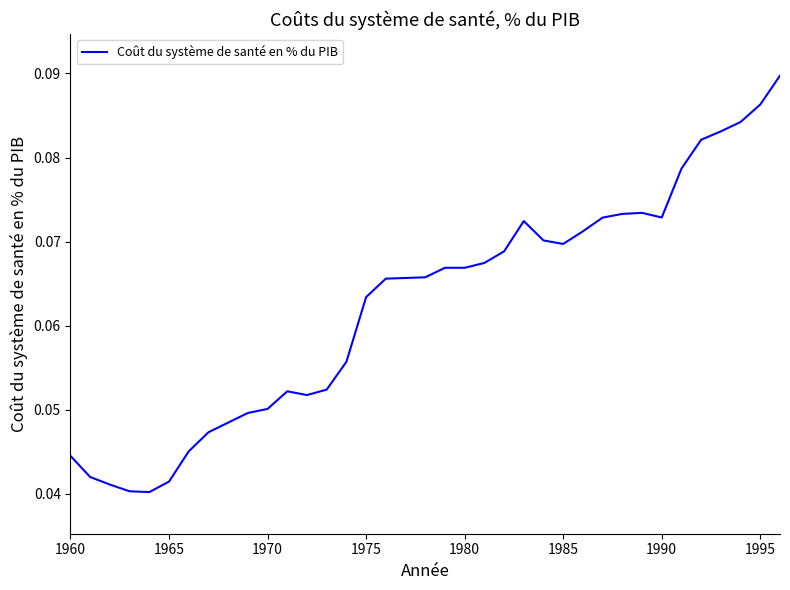

How many values are between 0 and 1?

37